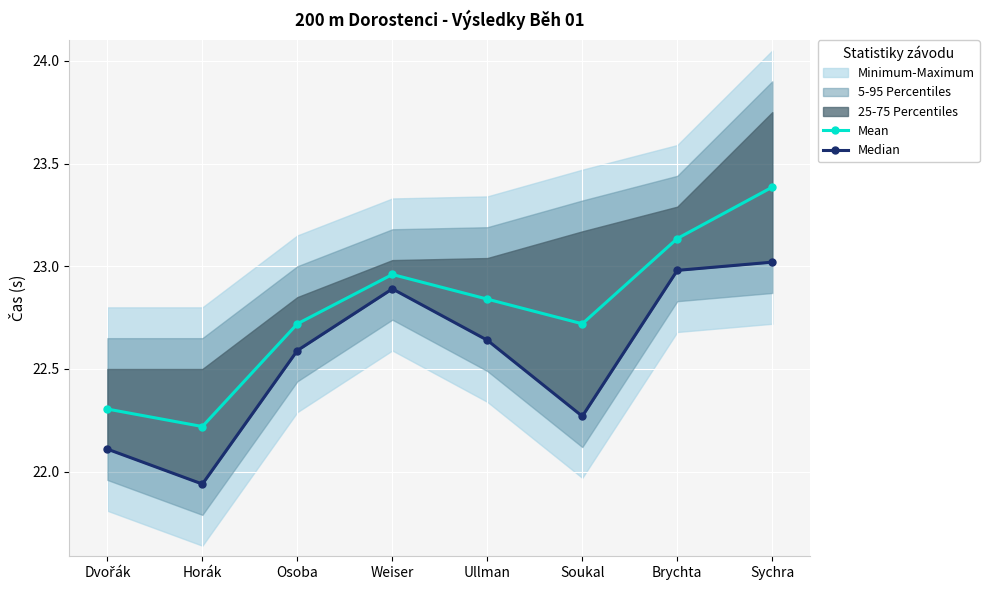

True or false: Median has a value of 22.6 at Ullman.

True